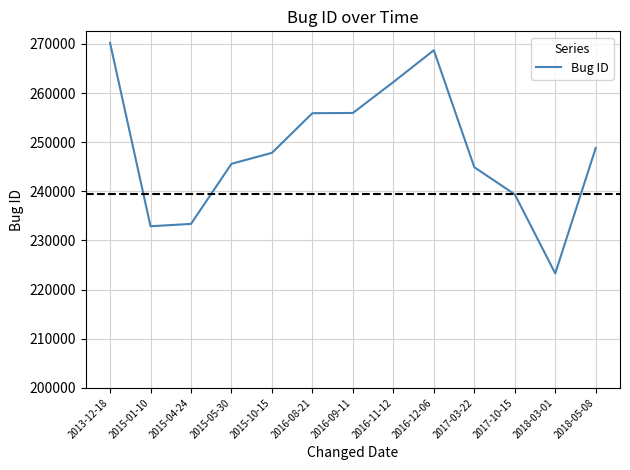

What is the maximum value shown in the chart?

270217